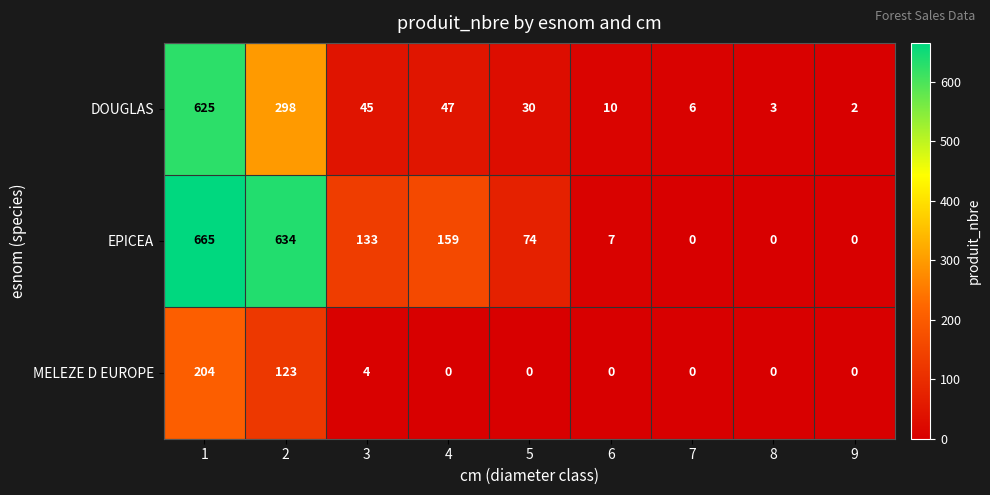

What is the highest value of the MELEZE D EUROPE series?

204